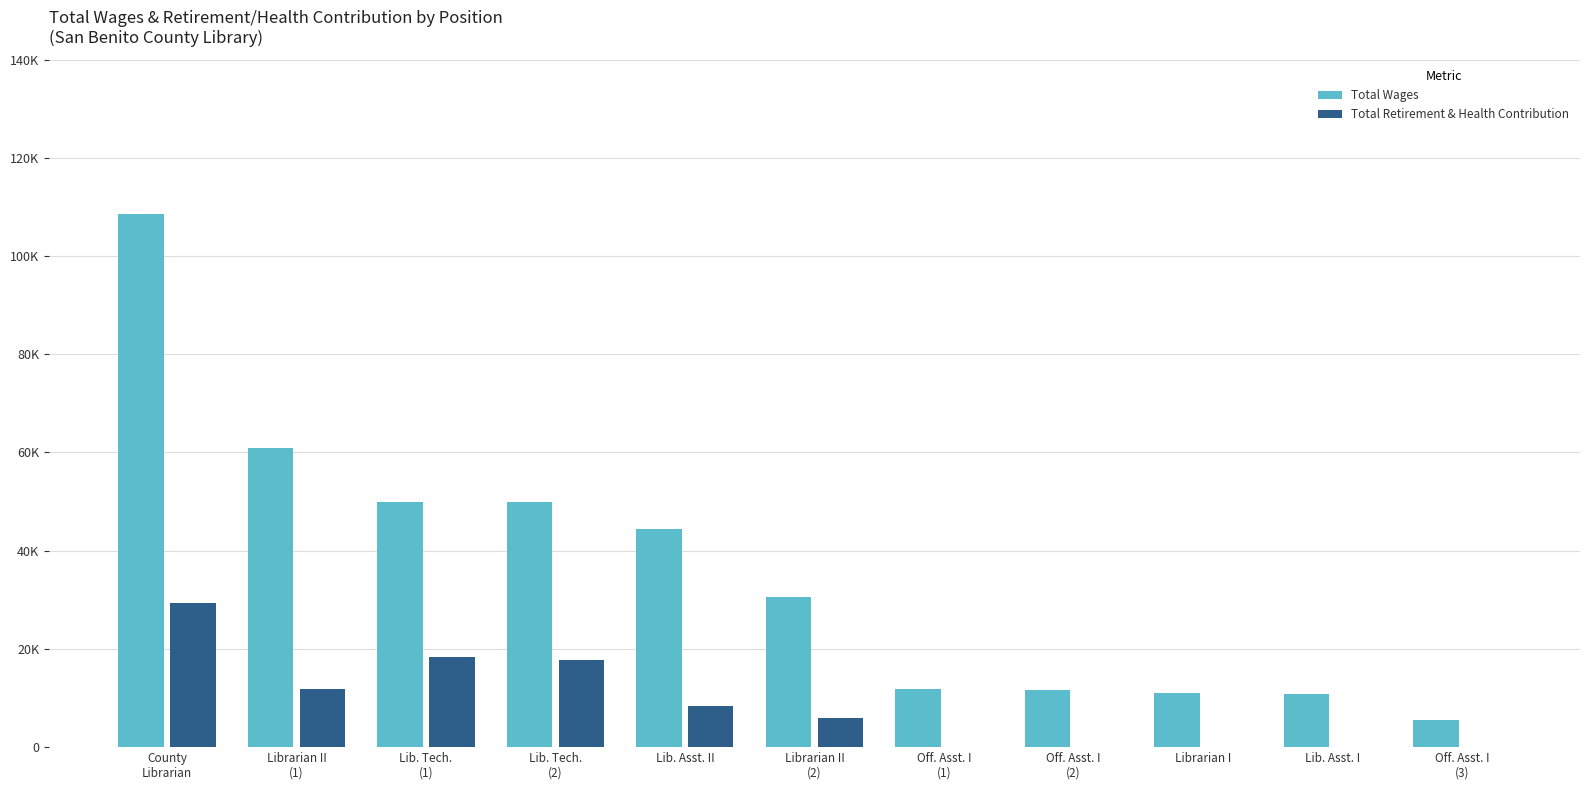

What is the label of the 5th bar from the left?

Lib. Asst. II